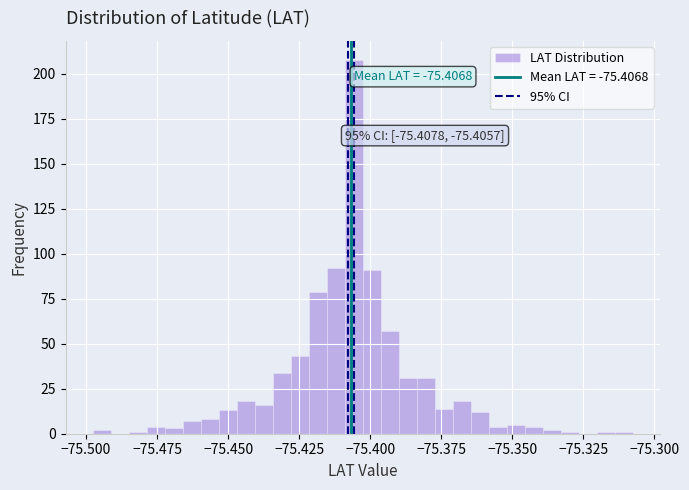

Read against the x-axis, roughly where is the centre of the tallest bar?

-75.405